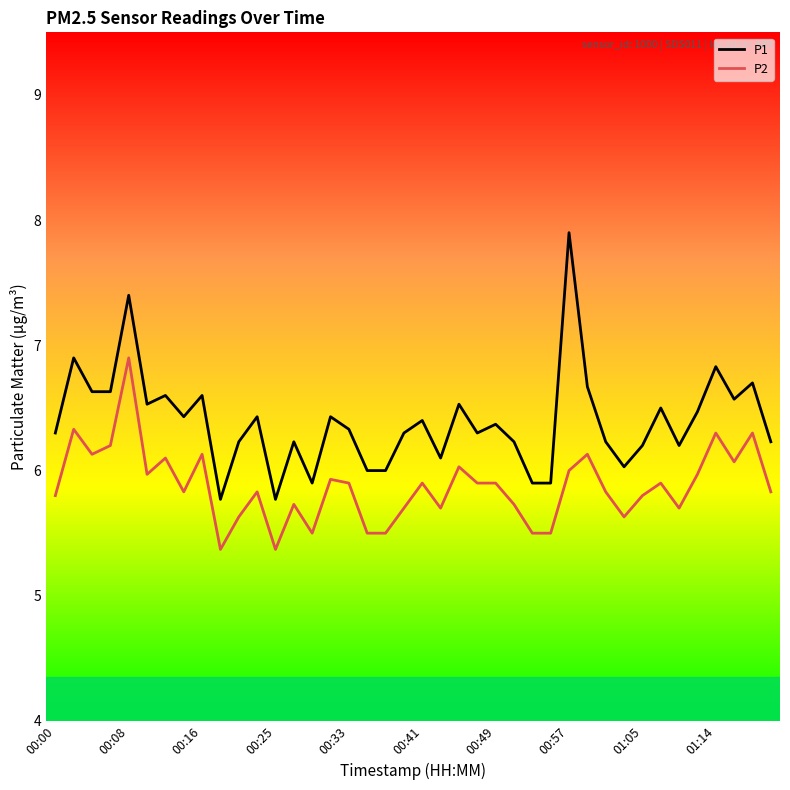

What is the difference between the maximum and minimum values in the P2 series?

1.5